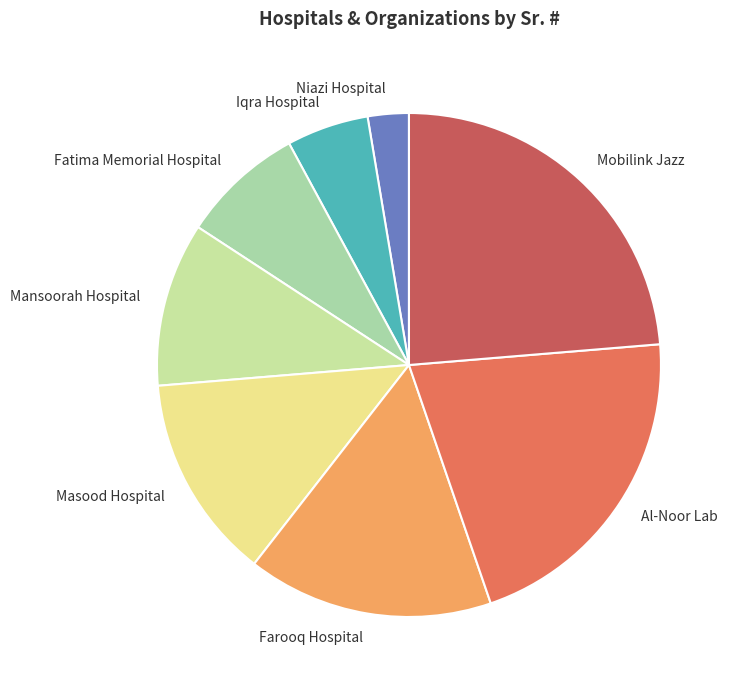

Combined, do Mobilink Jazz and Mansoorah Hospital account for over 50%?

No